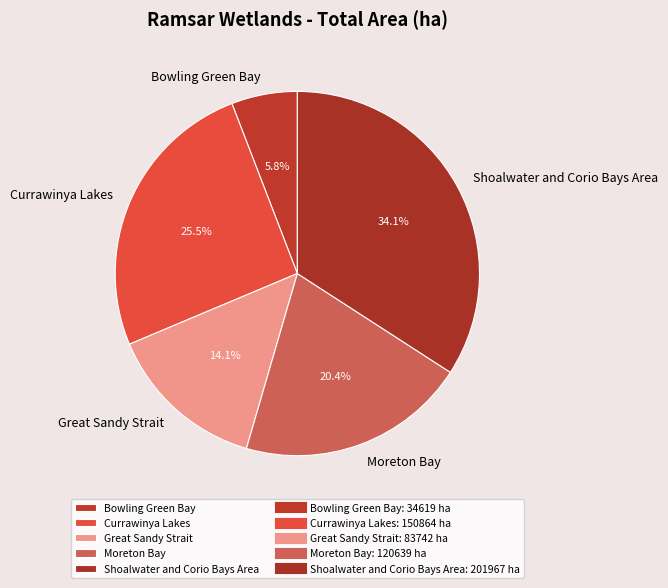

To the nearest percent, what is the difference between the Currawinya Lakes and Shoalwater and Corio Bays Area slice percentages?

9%